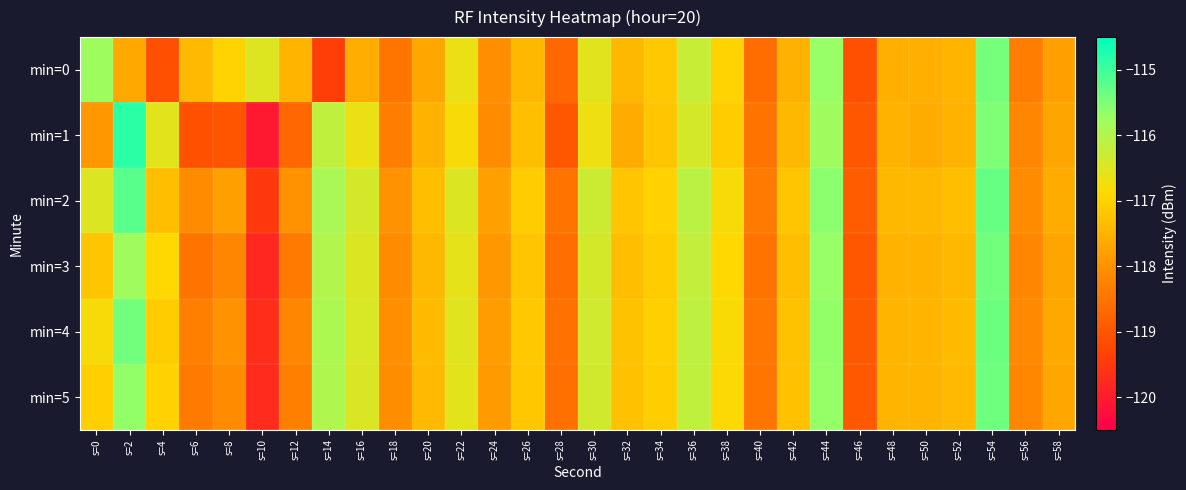

At which category is the sum across all series the highest?

s=54